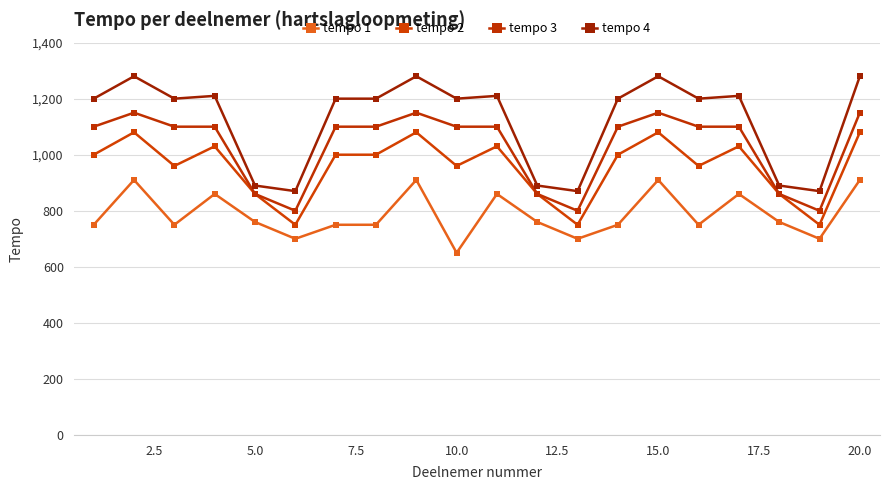

How many lines are shown in the chart?

4